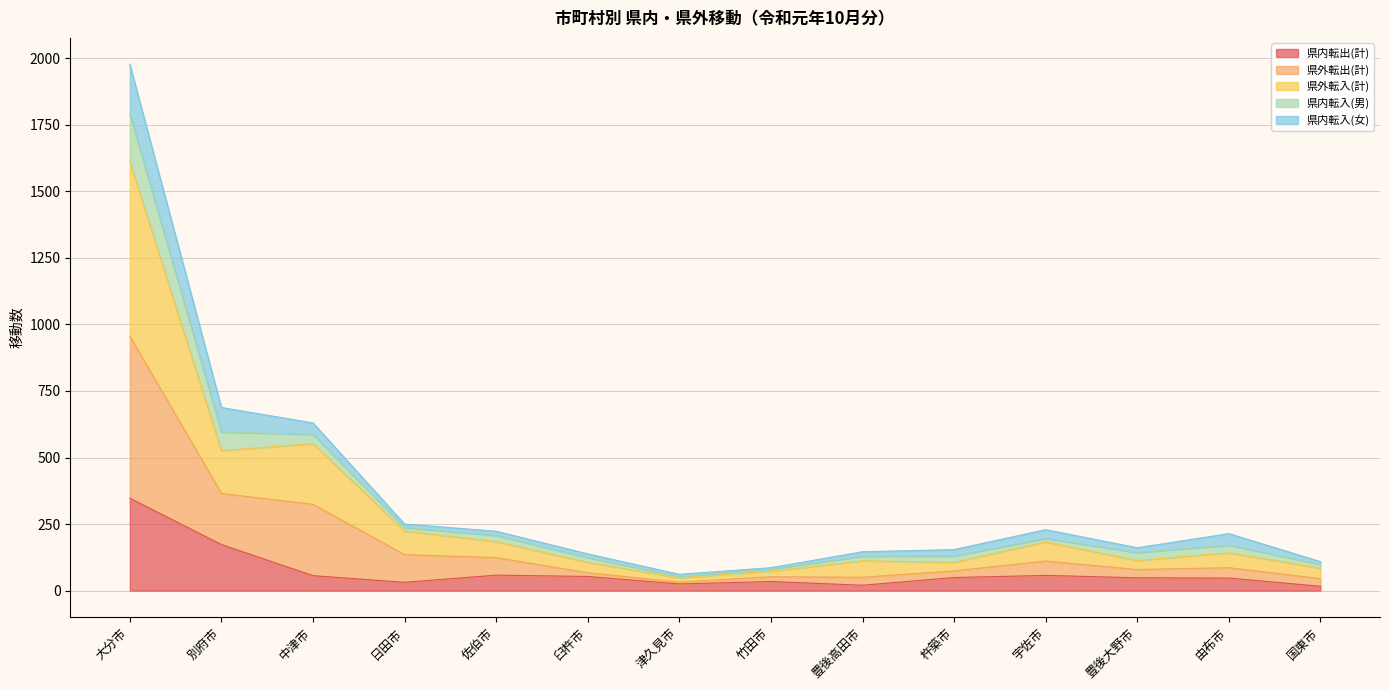

What is the total value across all series at 別府市?

688